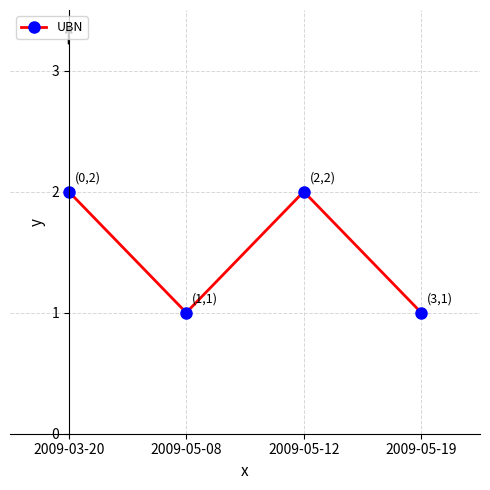

What position from the right is 2009-05-08?

3